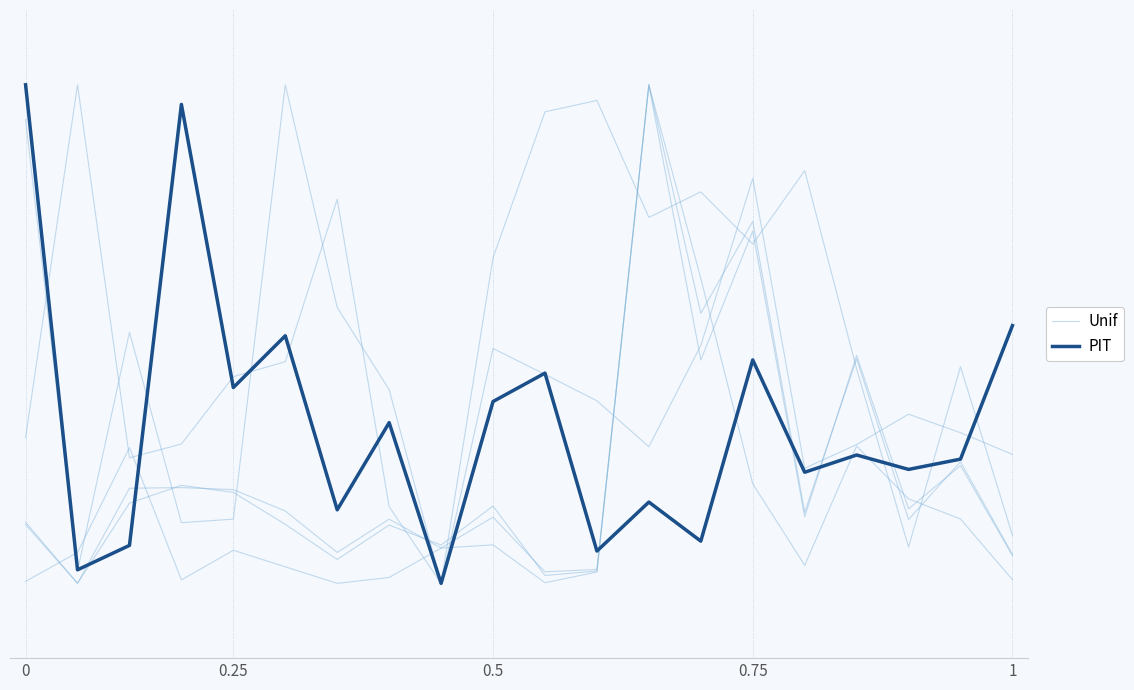

Rank the series by their maximum value, from highest to lowest.

Unif, PIT